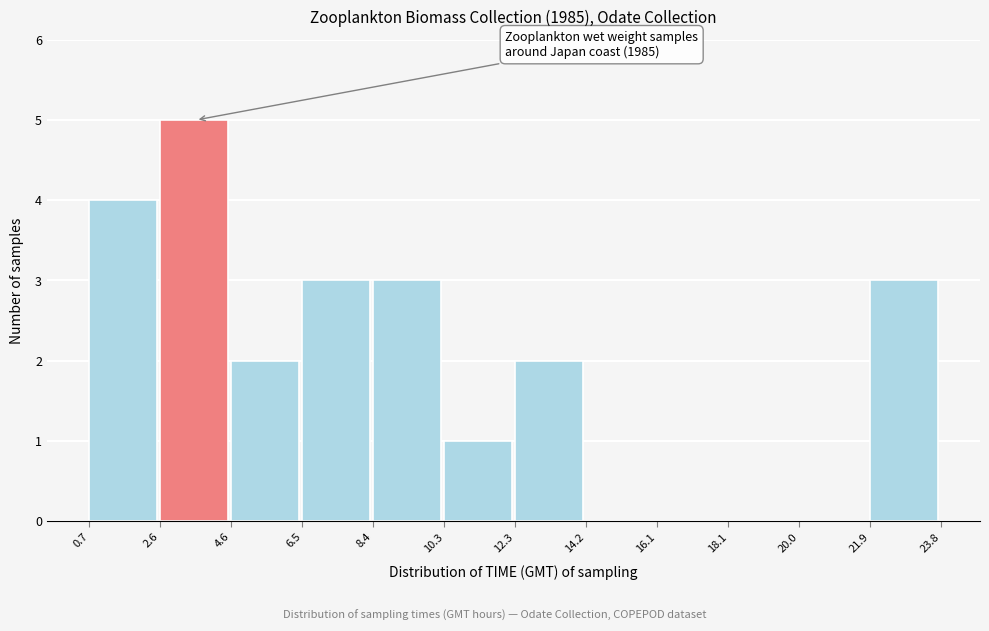

Over which range of the x-axis is the bar tallest?

2.6 to 4.6